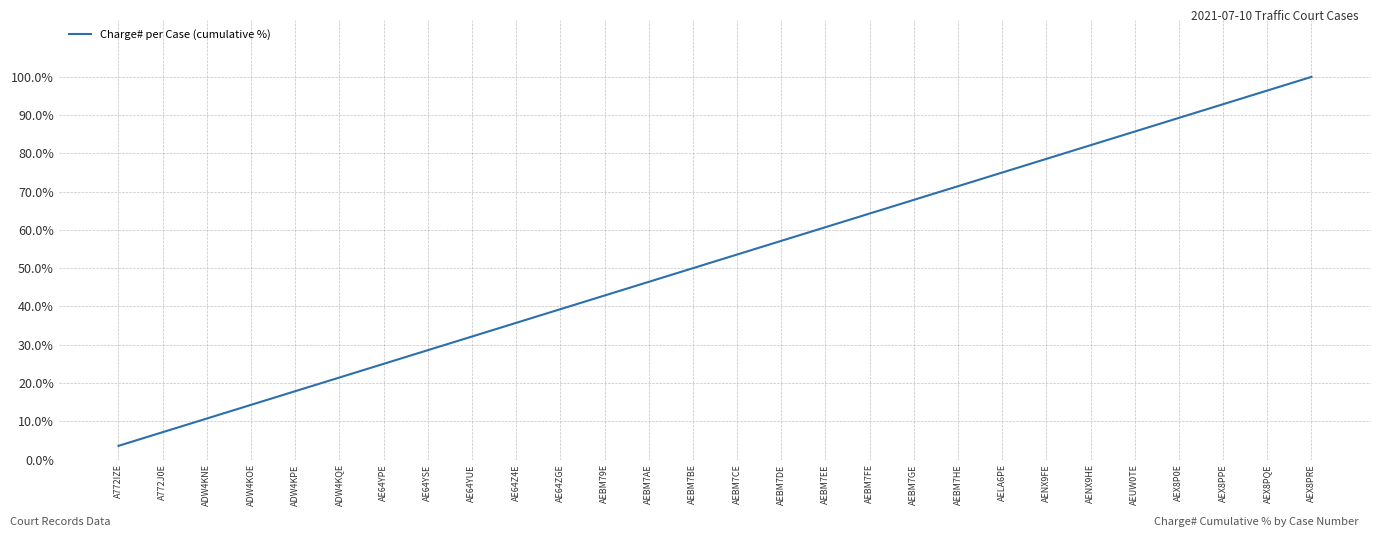

The value at AE64YUE is 12.9. True or false?

False